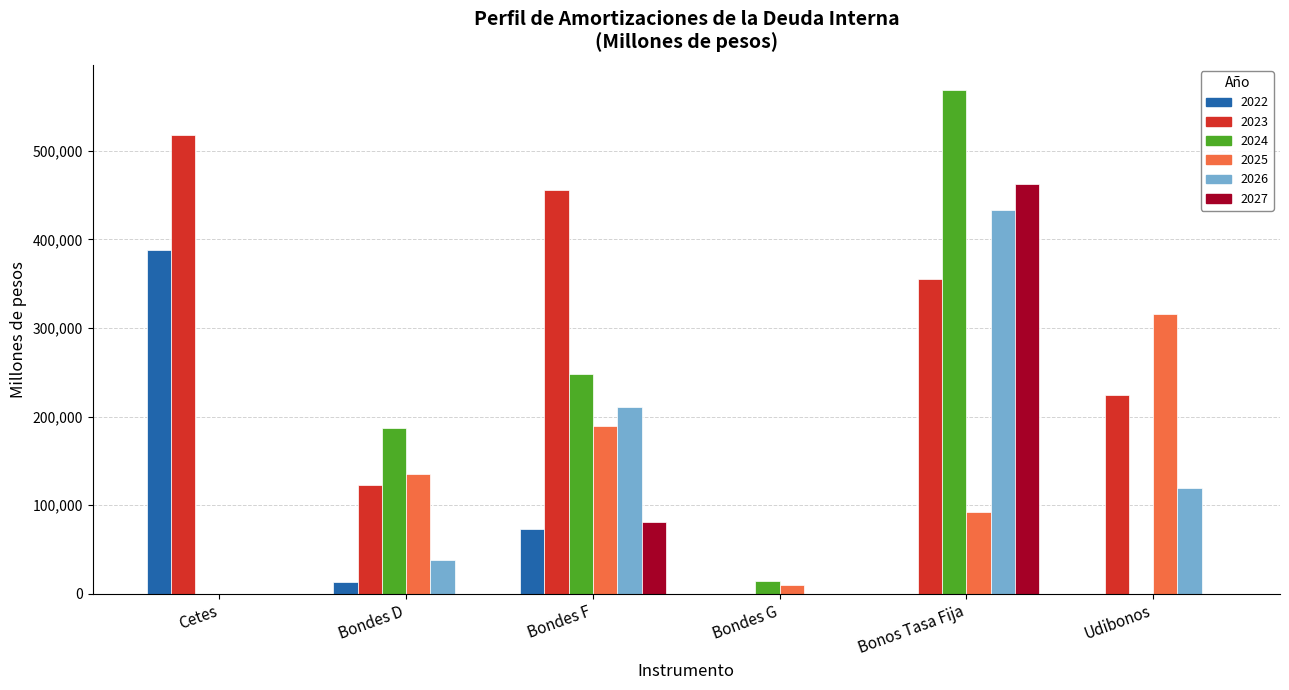

The 2023 series shows 224288.9 at Udibonos. True or false?

True